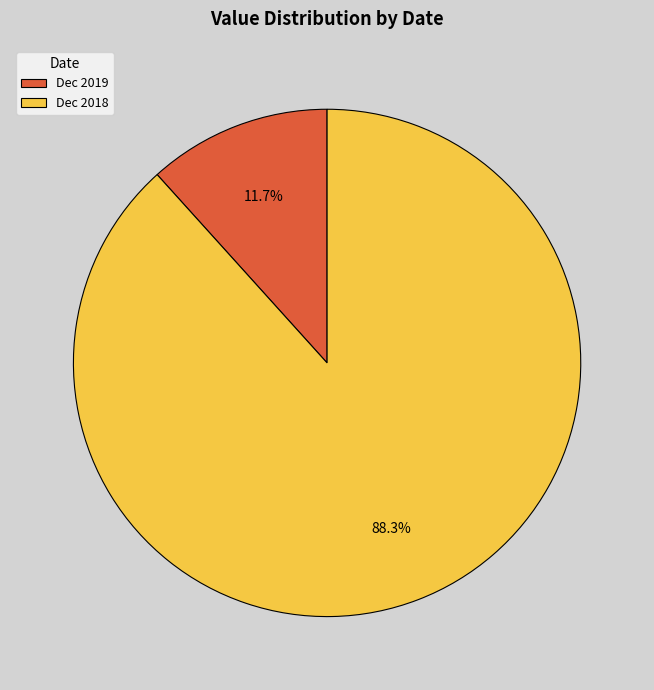

Between Dec 2018 and Dec 2019, which is larger?

Dec 2018